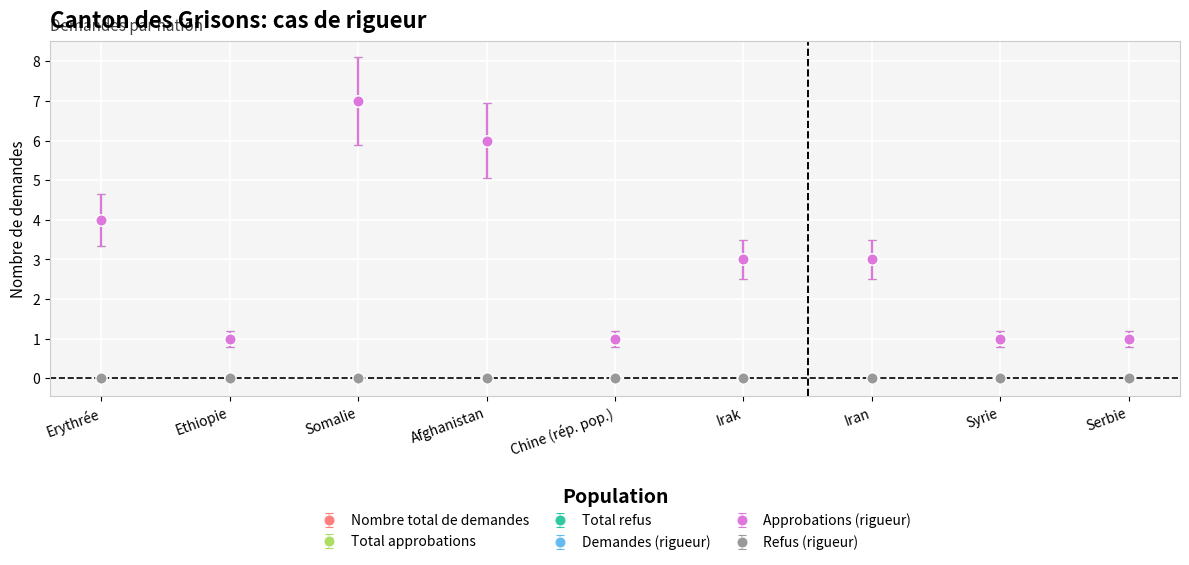

Does the chart have visible grid lines?

Yes